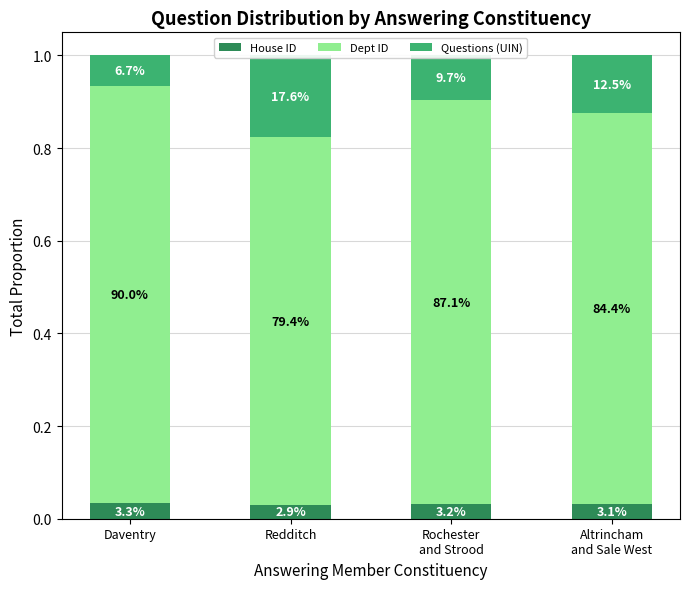

Rank the series by their maximum value, from lowest to highest.

House ID, Questions (UIN), Dept ID